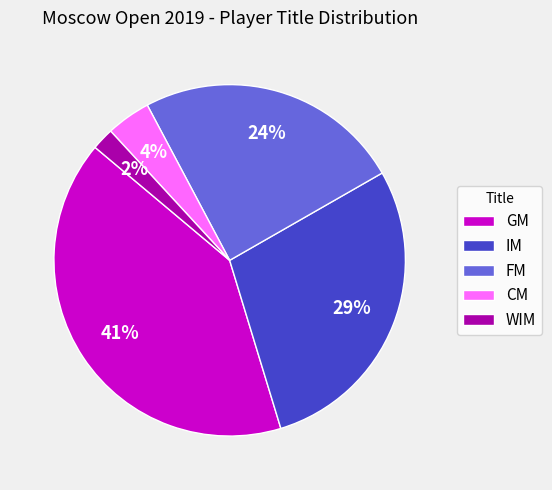

Does CM represent more than half of the total?

No